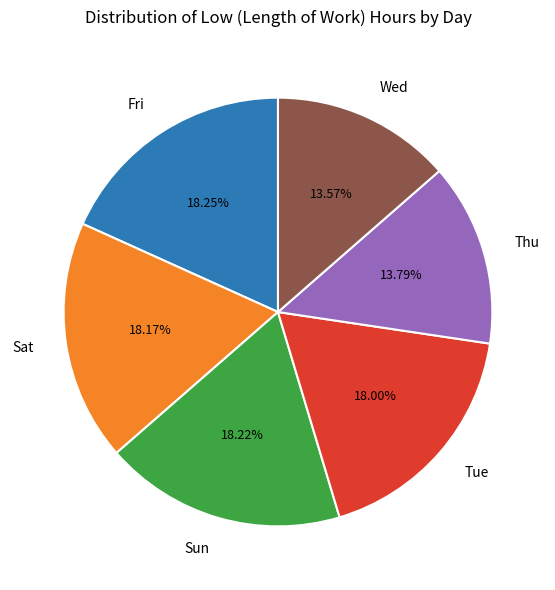

Does Sat represent more than half of the total?

No